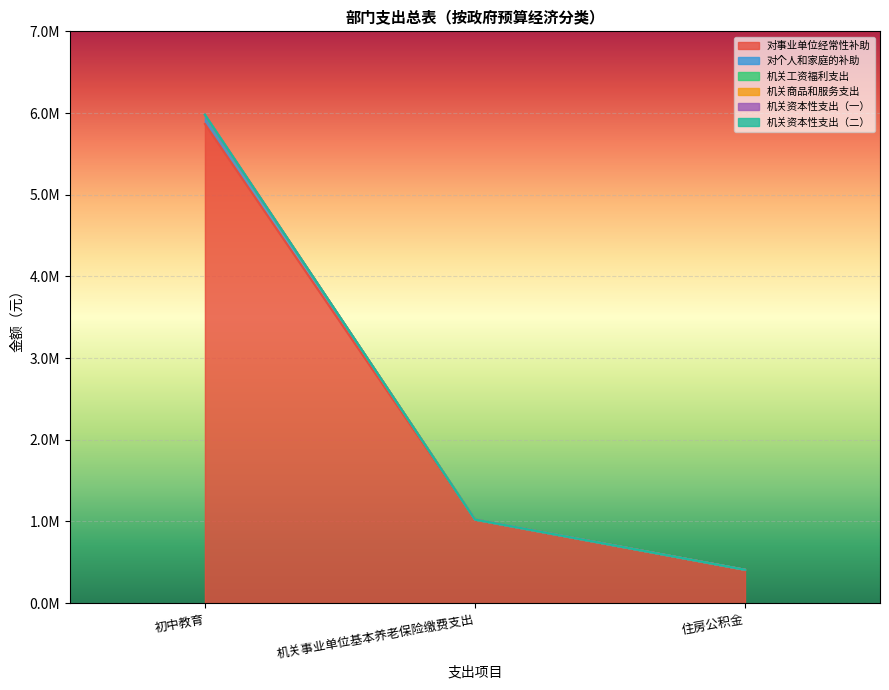

Is the value of 机关工资福利支出 at 住房公积金 greater than the value of 对事业单位经常性补助 at 住房公积金?

No